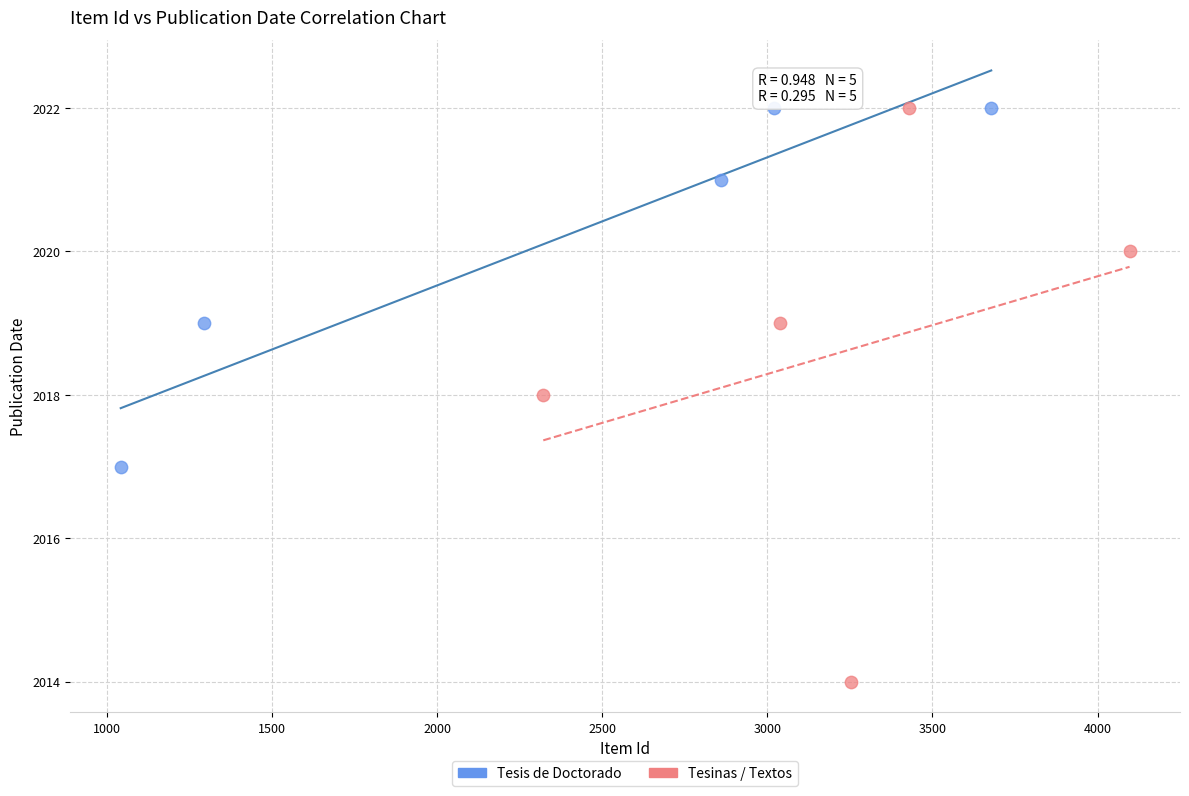

What are all the series names shown in the legend?

Tesis de Doctorado, Tesinas / Textos